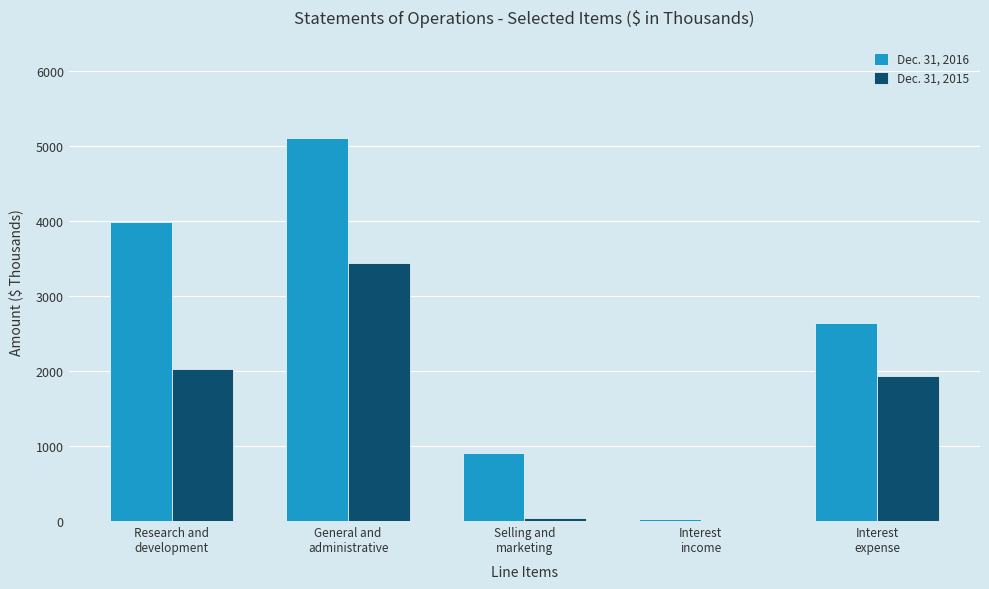

What is the sum of all Dec. 31, 2015 values?

7434